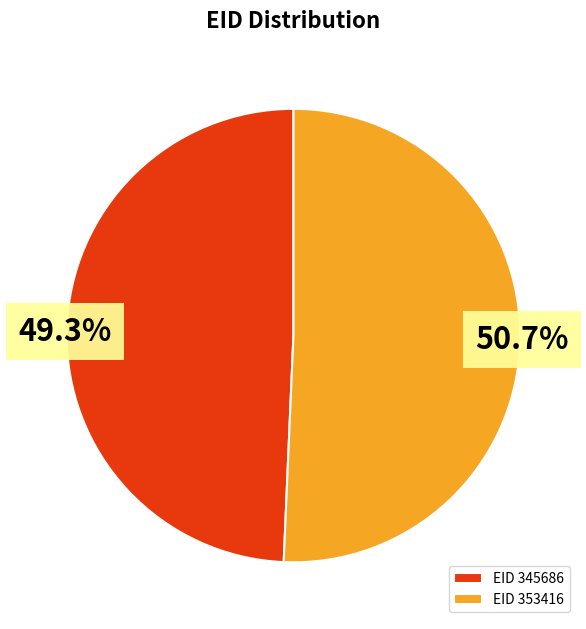

What is the ratio of the value at EID 353416 to the value at EID 345686?

1.0